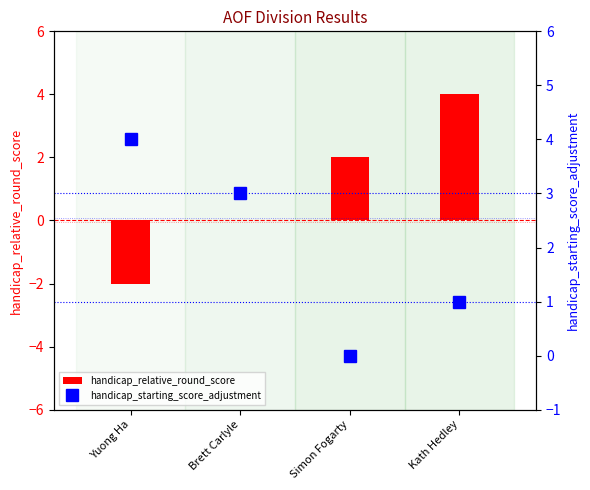

Rank the series by their maximum value, from lowest to highest.

handicap_relative_round_score, handicap_starting_score_adjustment